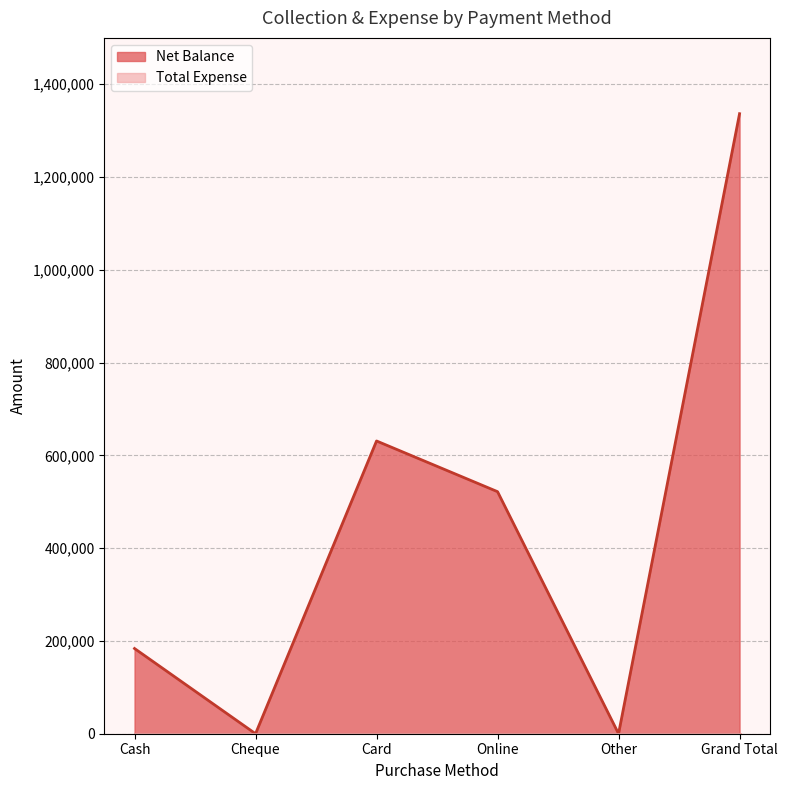

What is the difference between the values at Cheque and Cash?

183700